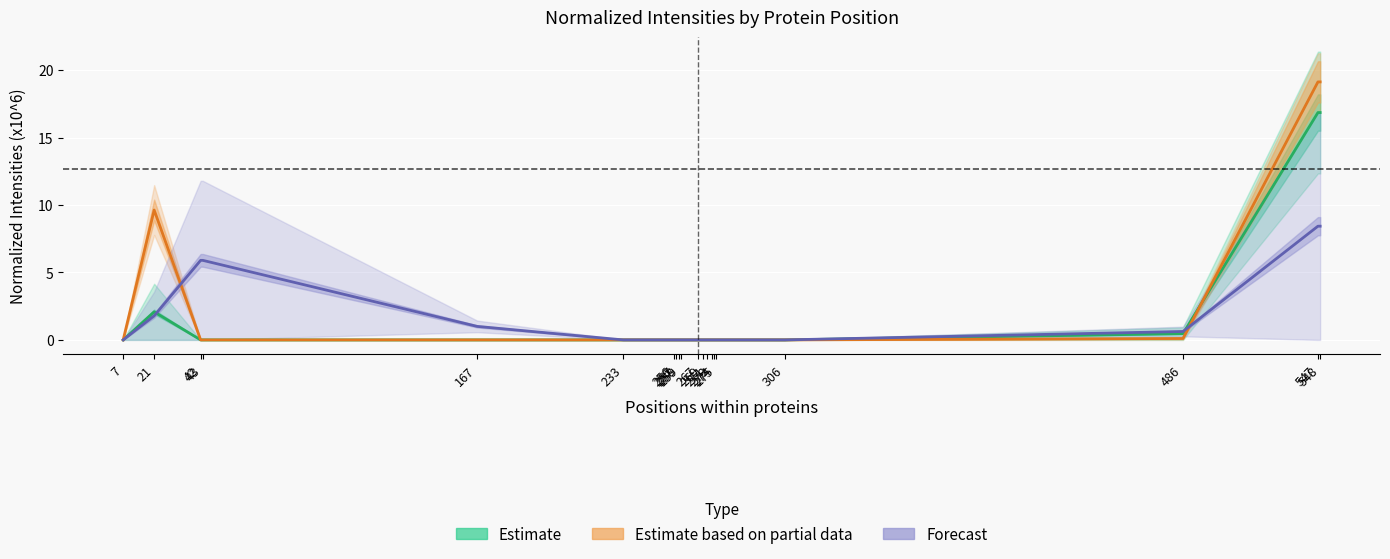

What is the sum of all Forecast values?

32.1